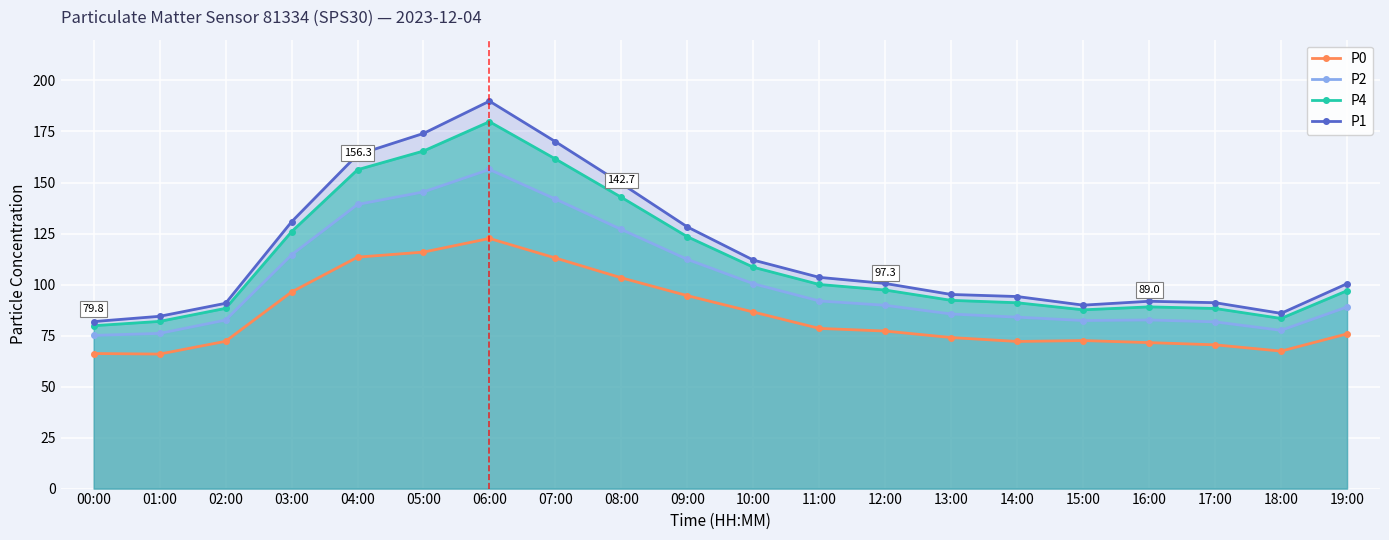

What is the total value across all series at 08:00?

522.5